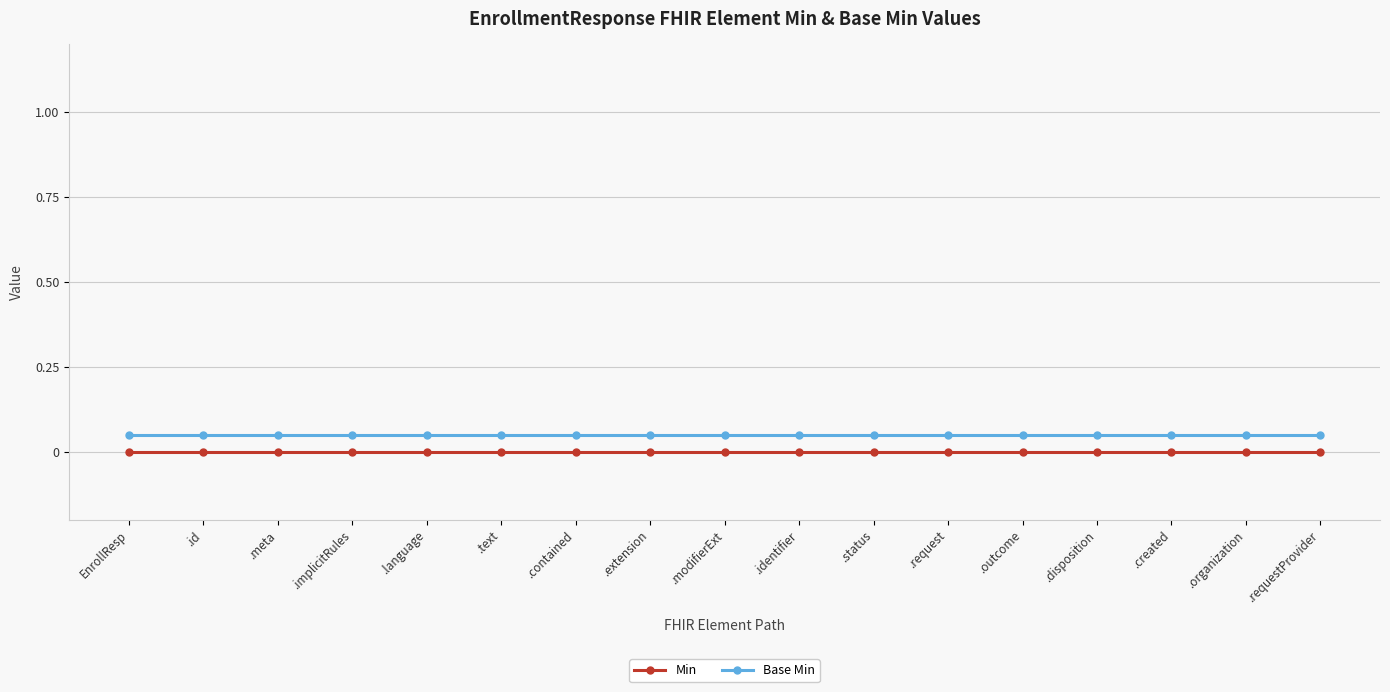

At how many categories does at least one series exceed 0?

17